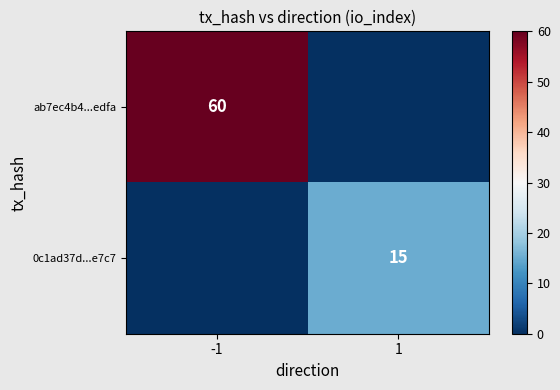

What is the total value across all series at -1?

60